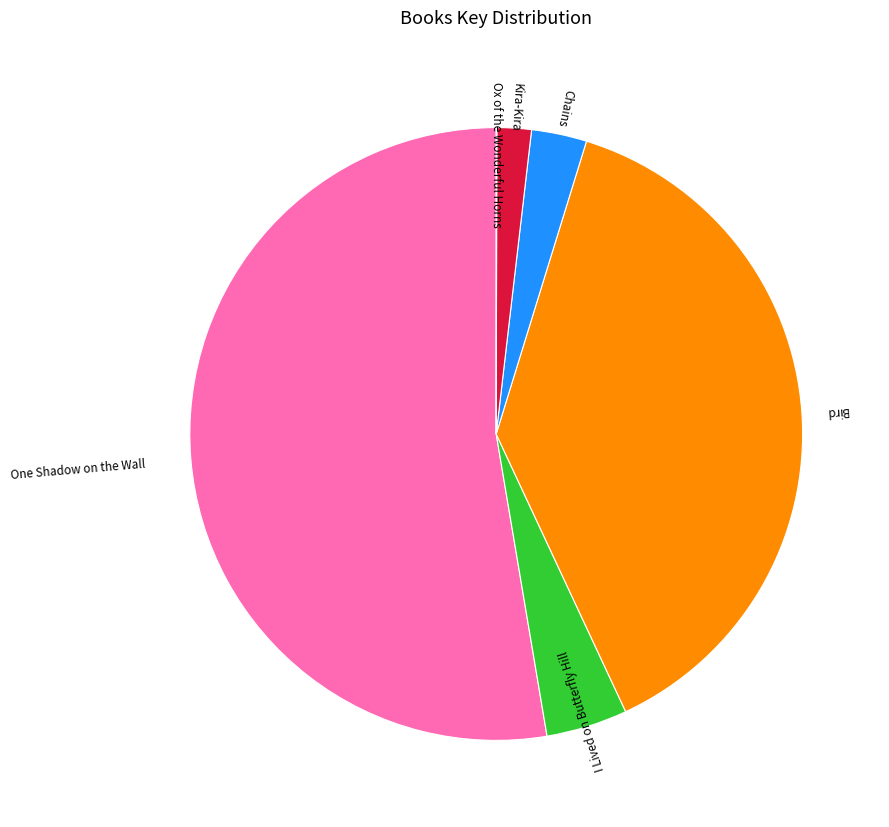

Does any single category account for the majority?

Yes